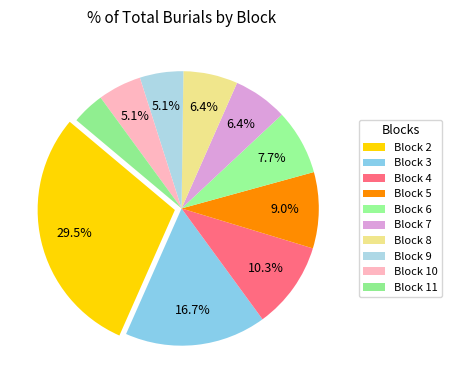

How many segments does this pie chart have?

10